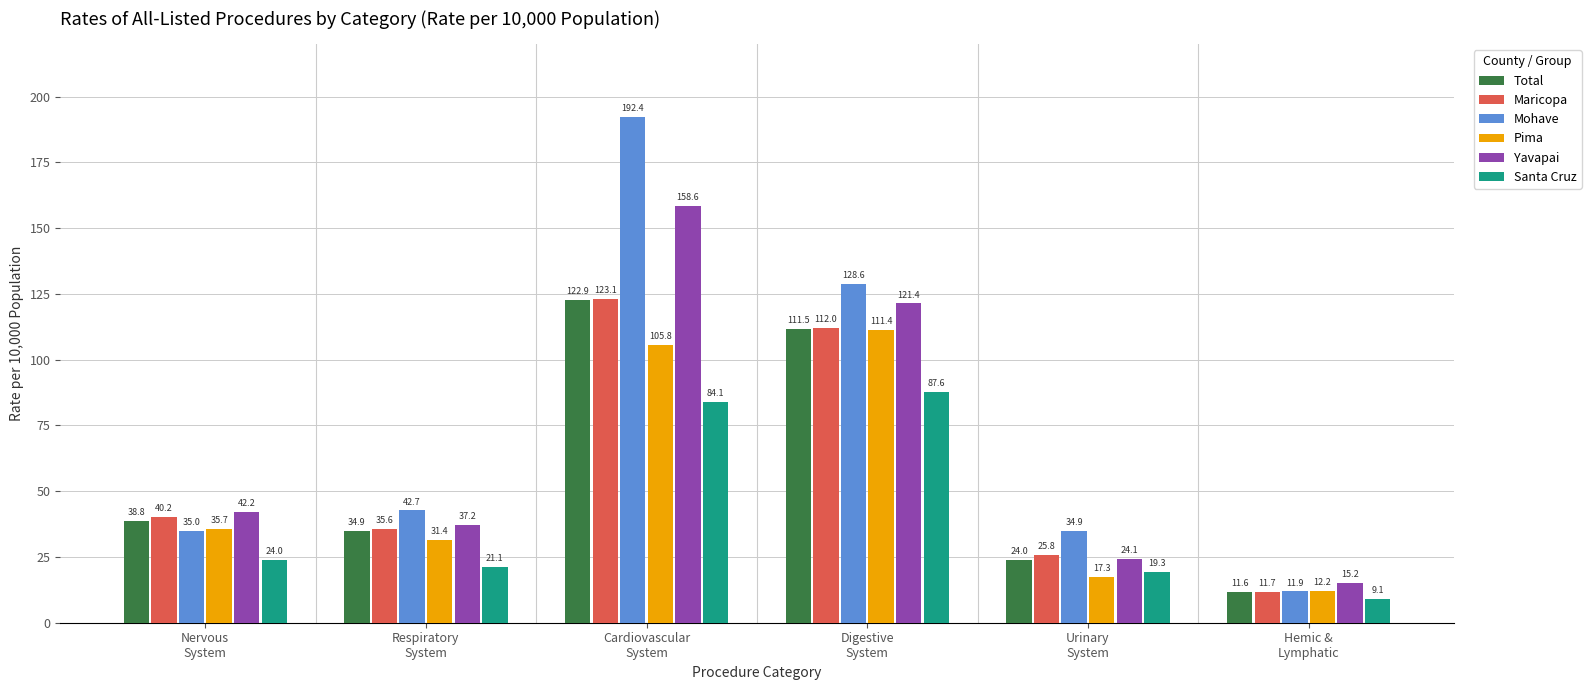

Is it true that Yavapai equals 15.2 at Hemic &
Lymphatic?

True